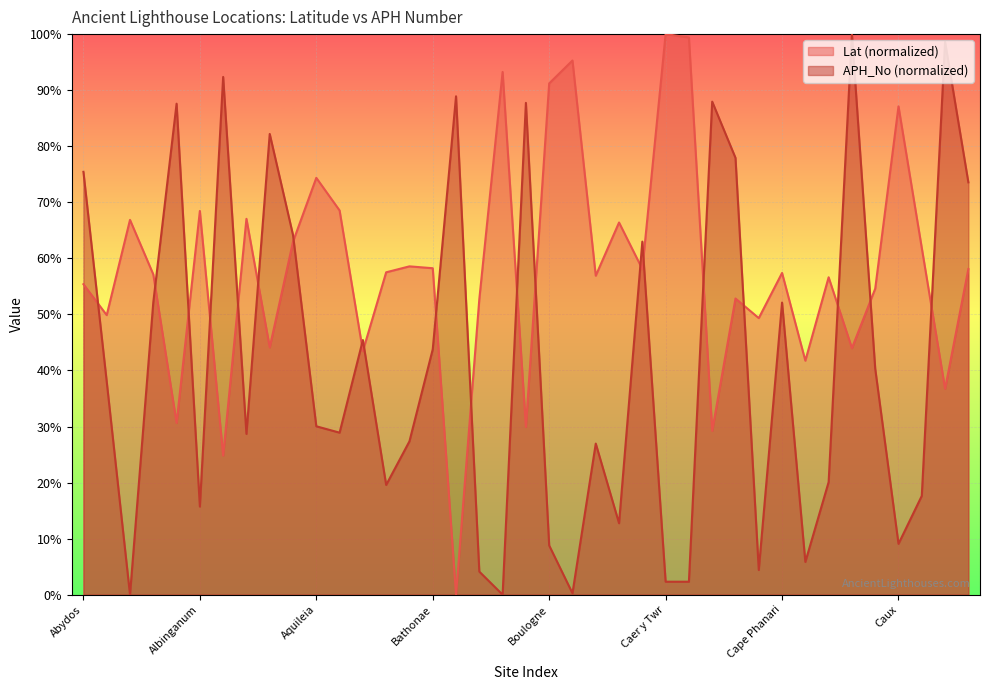

Reading left to right, list all the values displayed in this chart.

Lat: Abydos=55.4	Aegea=49.9	Aigues Mortes=66.9	Ainyra=57.1	Ake=30.6	Albinganum=68.4	Alexandria=24.8	Ancona=67.0	Antalya=44.1	Antea=63.0	Aquileia=74.4	Ariminum=68.5	Asopos=43.4	Baiae=57.5	Bari=58.6	Bathonae=58.2	Berenice=0.0	Berlenga=52.7	Blankenberge=93.2	Boukolonpolis=29.9	Boulogne=91.2	Brielle=95.3	Brindisium=56.9	Butte St. Antoine=66.4	Byzantium=58.1	Caer y Twr=100.0	Caernarfon=99.4	Caesarea=29.2	Canakgol=52.8	Cape Espichel=49.3	Cape Phanari=57.4	Cape Trafalgar=41.7	Capreae=56.6	Carthago=44.0	Cassandra=54.6	Caux=87.1	Centum Cellae=61.8	Cercenna=36.7	Chalcedon=58.1
APH_No: Abydos=75.4	Aegea=38.0	Aigues Mortes=0.0	Ainyra=52.1	Ake=87.6	Albinganum=15.7	Alexandria=92.4	Ancona=28.7	Antalya=82.2	Antea=64.2	Aquileia=30.0	Ariminum=28.9	Asopos=45.4	Baiae=19.6	Bari=27.4	Bathonae=43.8	Berenice=88.9	Berlenga=4.1	Blankenberge=0.0	Boukolonpolis=87.7	Boulogne=8.8	Brielle=0.3	Brindisium=27.0	Butte St. Antoine=12.7	Byzantium=63.0	Caer y Twr=2.3	Caernarfon=2.3	Caesarea=88.0	Canakgol=77.9	Cape Espichel=4.4	Cape Phanari=52.1	Cape Trafalgar=5.8	Capreae=20.1	Carthago=100.0	Cassandra=40.3	Caux=9.1	Centum Cellae=17.6	Cercenna=98.6	Chalcedon=73.6